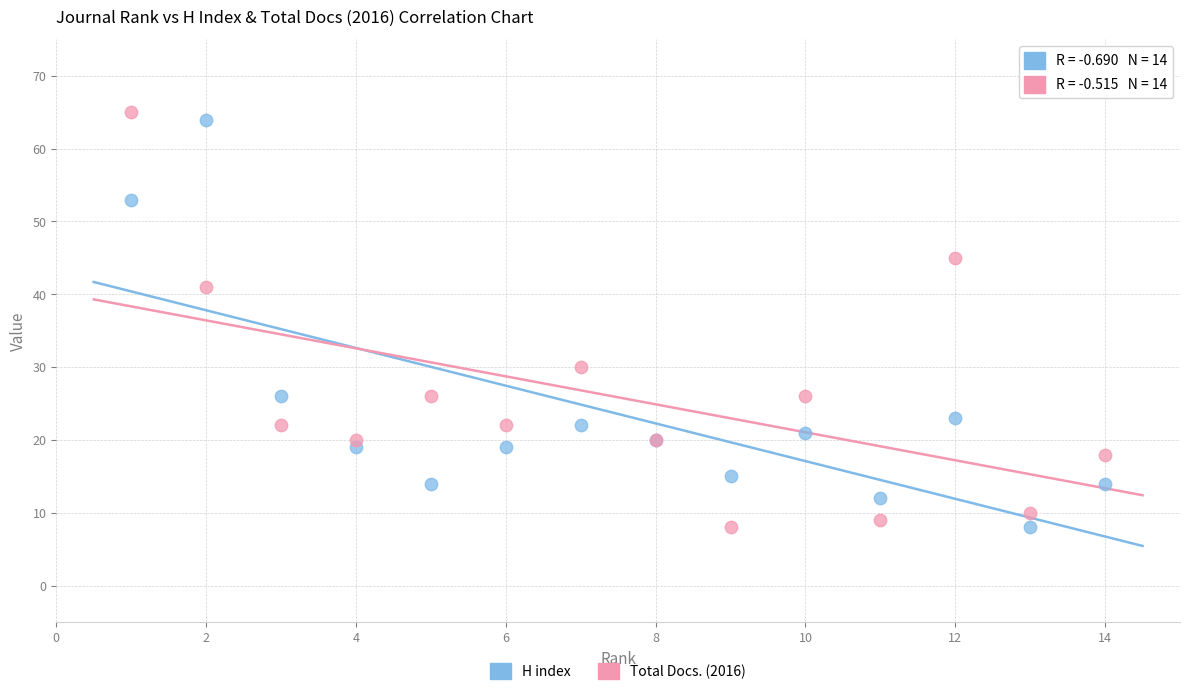

In the Total Docs. (2016) series, what Y value is closest to 36?

41